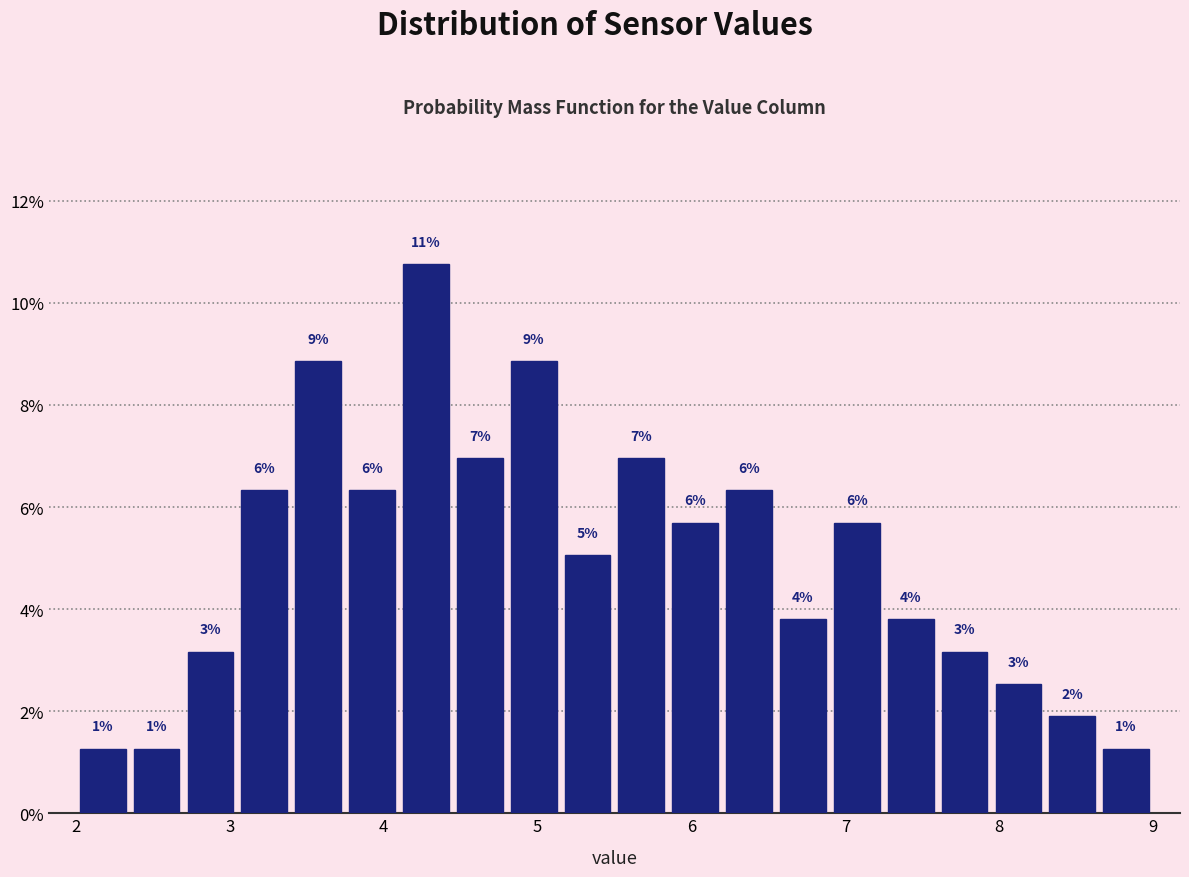

Around what value on the x-axis is the tallest bar? Give the approximate position of its centre, as read against the axis.

4.3